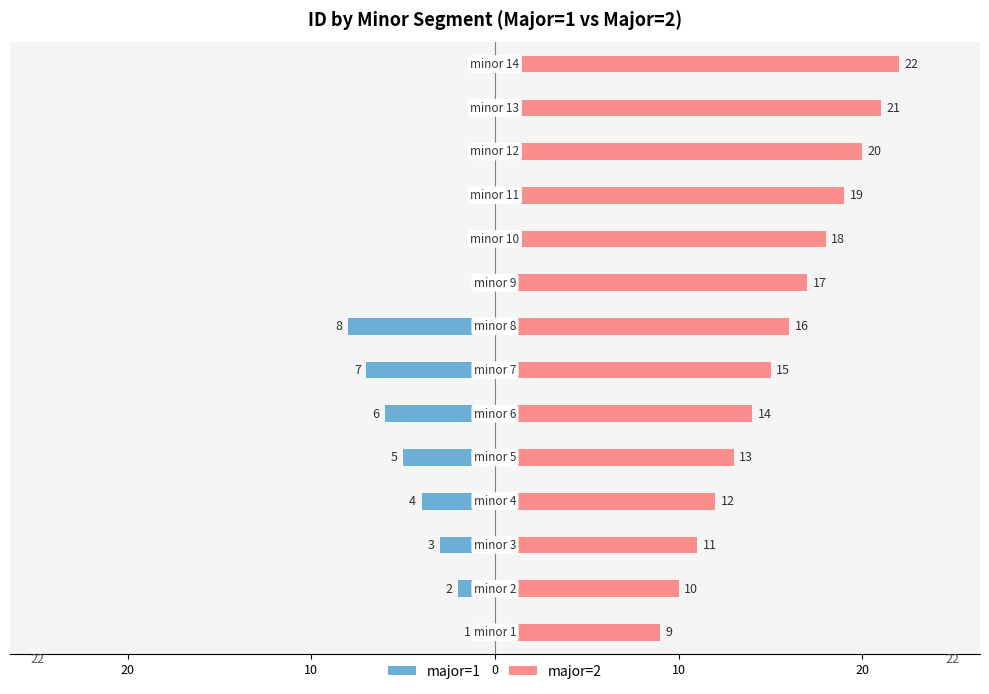

Between 10 and 8, which series saw the biggest shift?

major=2